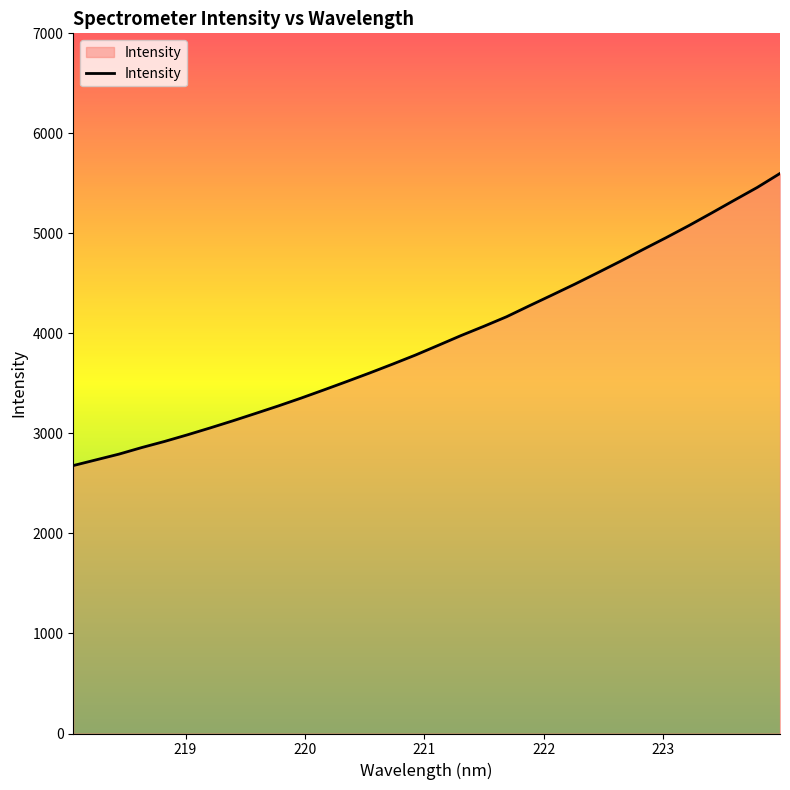

What is the difference between the maximum and minimum values?

2920.4